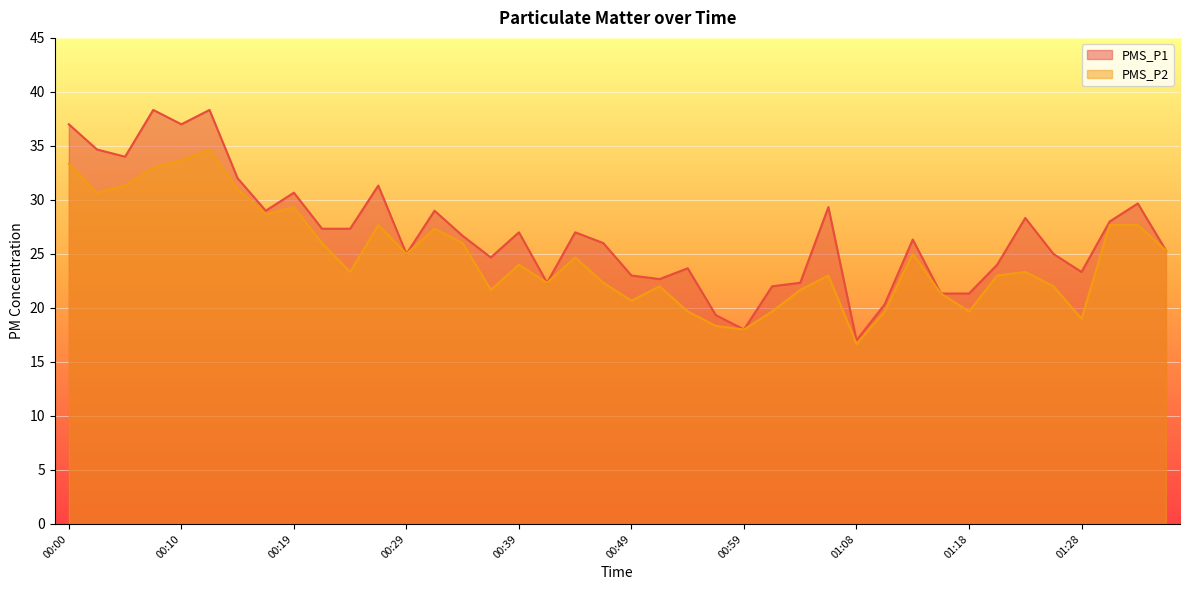

Which series has the widest spread of values?

PMS_P1